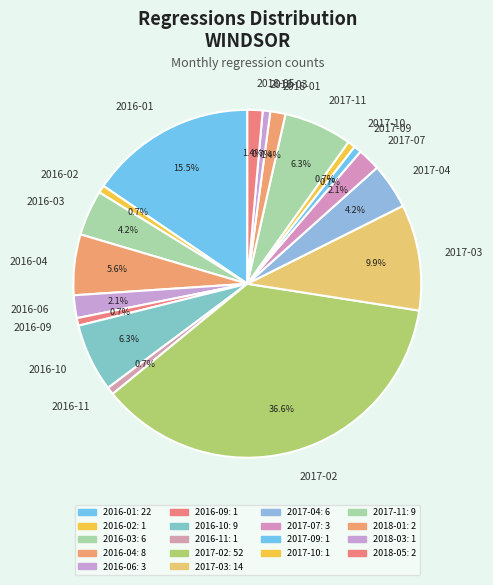

Which category has the biggest portion of the pie?

2017-02